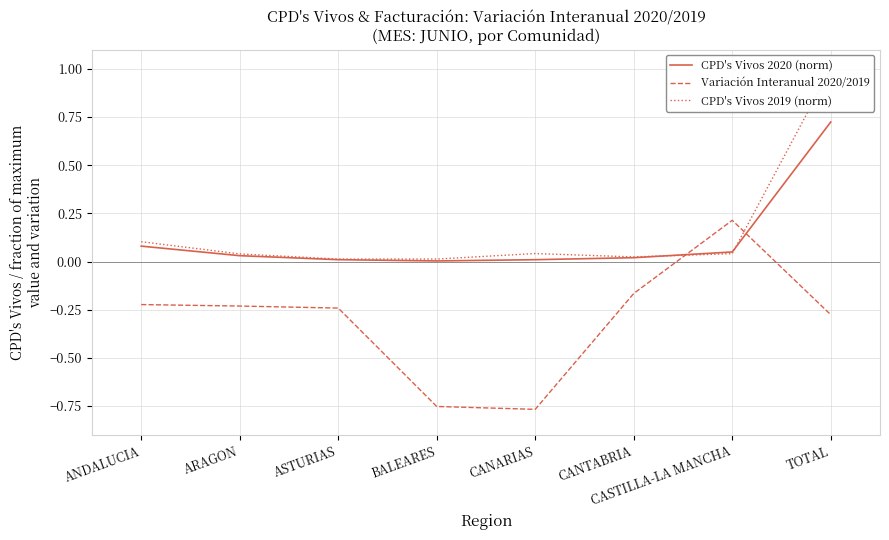

Rank the series at ARAGON from lowest to highest value.

Variación Interanual 2020/2019, CPD's Vivos 2020 (norm), CPD's Vivos 2019 (norm)